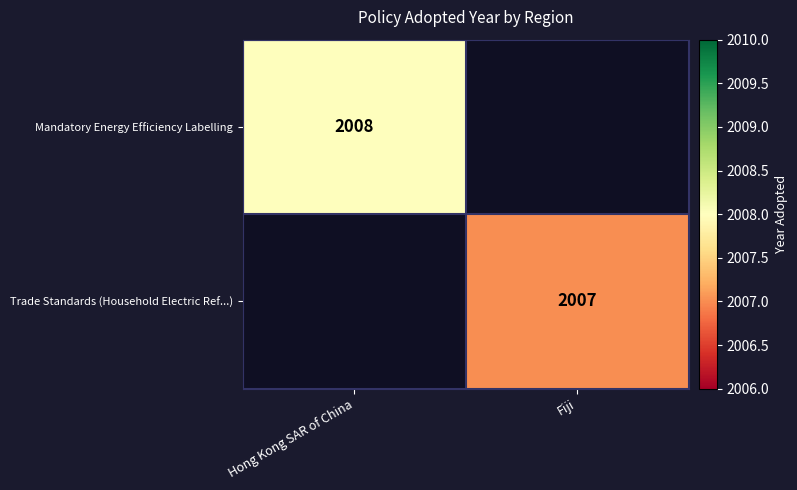

The Mandatory Energy Efficiency Labelling series shows 2008 at Hong Kong SAR of China. True or false?

True